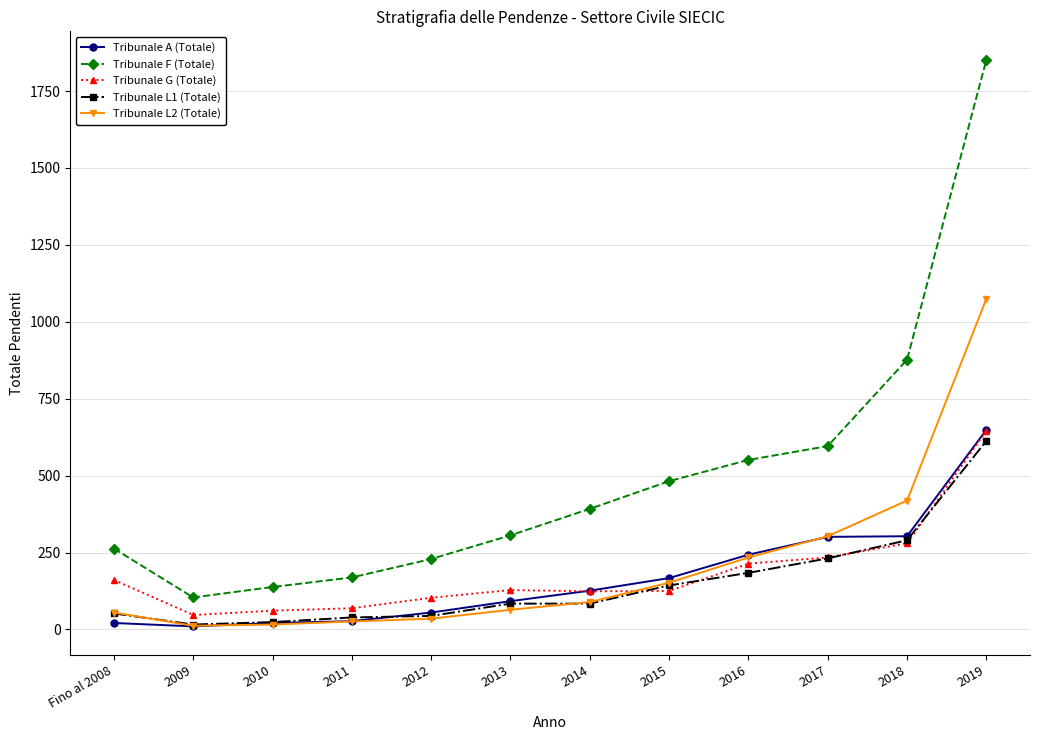

Which series changed the most between 2011 and 2018?

Tribunale F (Totale)